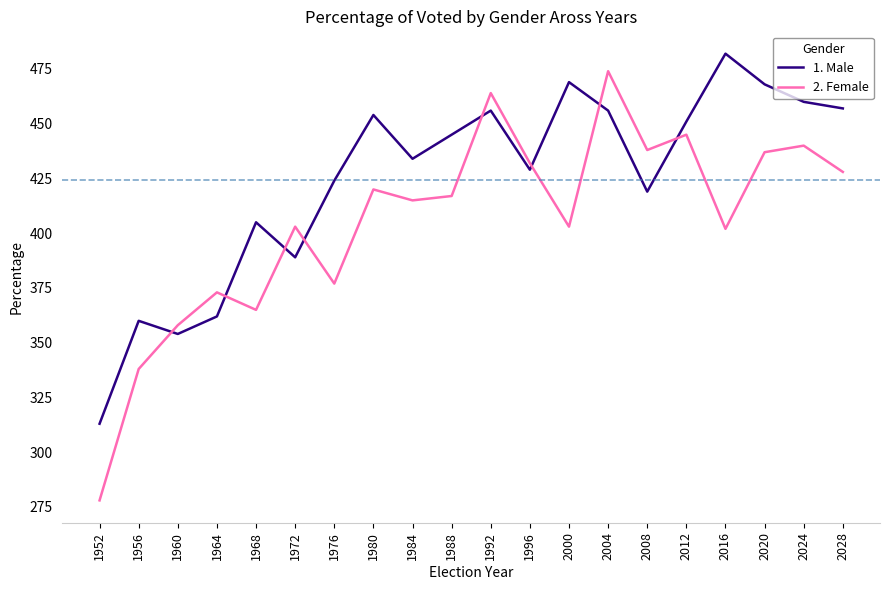

Between which two adjacent categories do 2. Female and 1. Male first intersect?

1956 and 1960